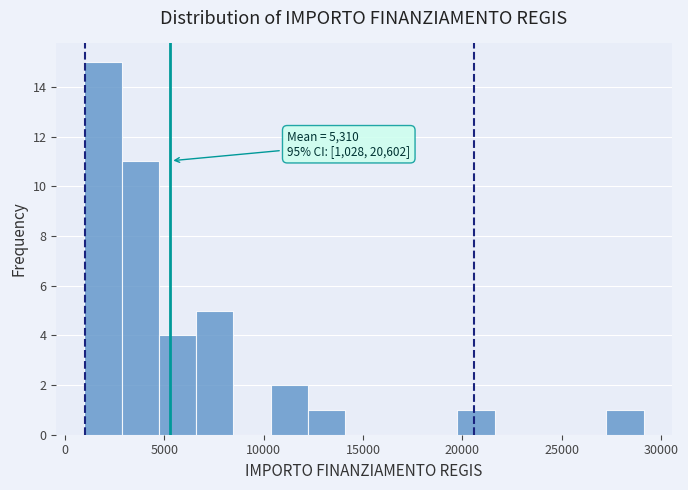

Around what value on the x-axis is the tallest bar? Give the approximate position of its centre, as read against the axis.

2000